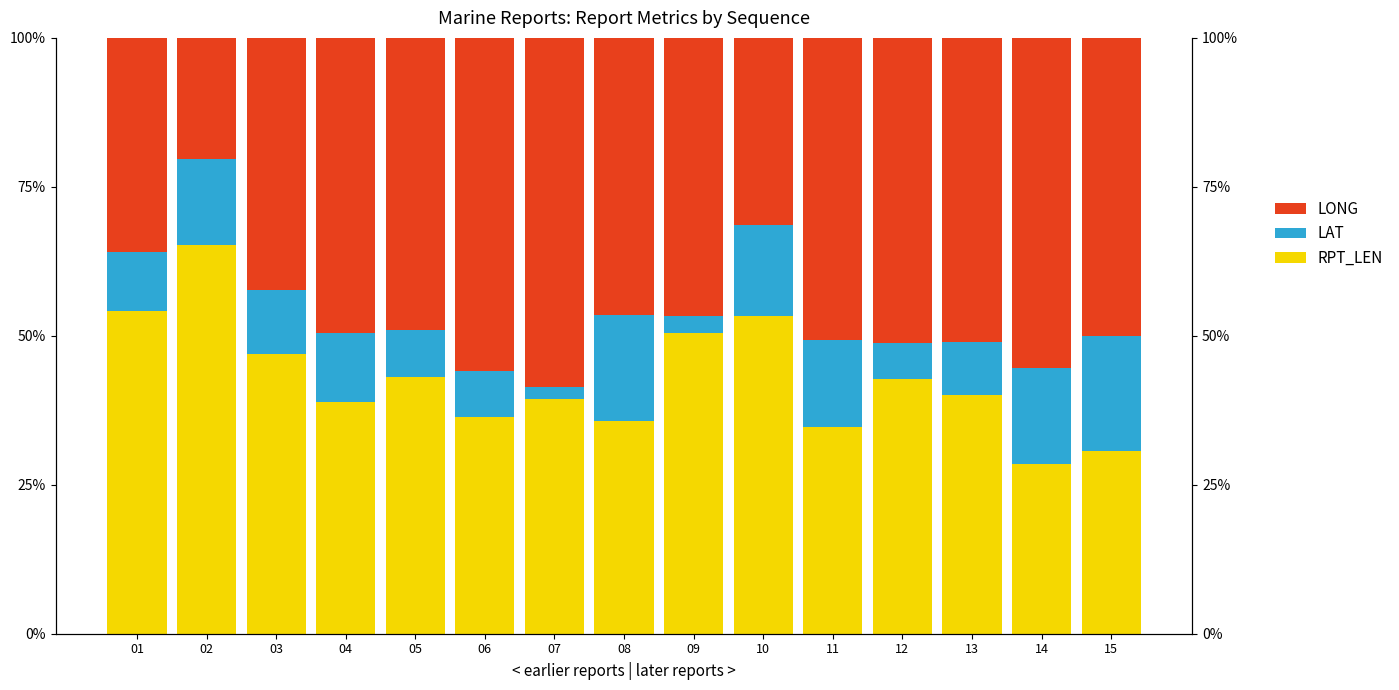

How many distinct data groups are displayed?

3